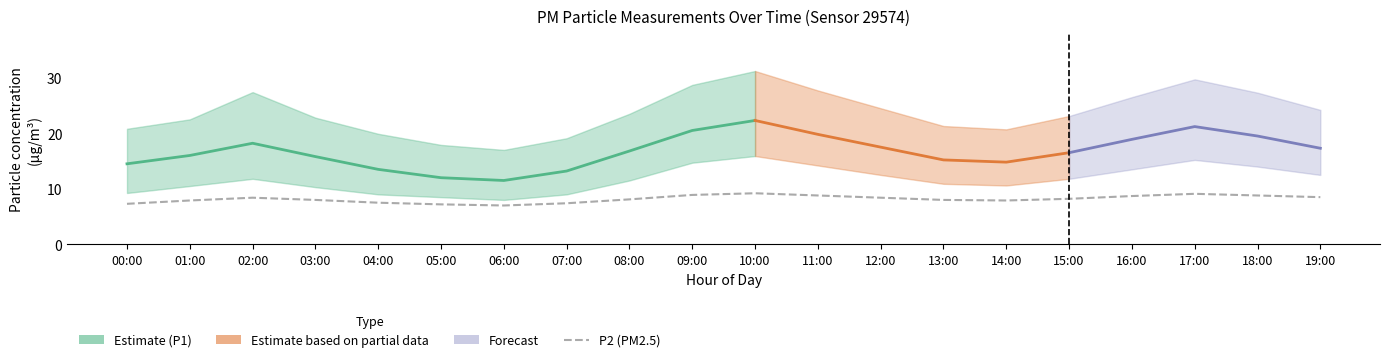

What position from the left is 17:00?

18